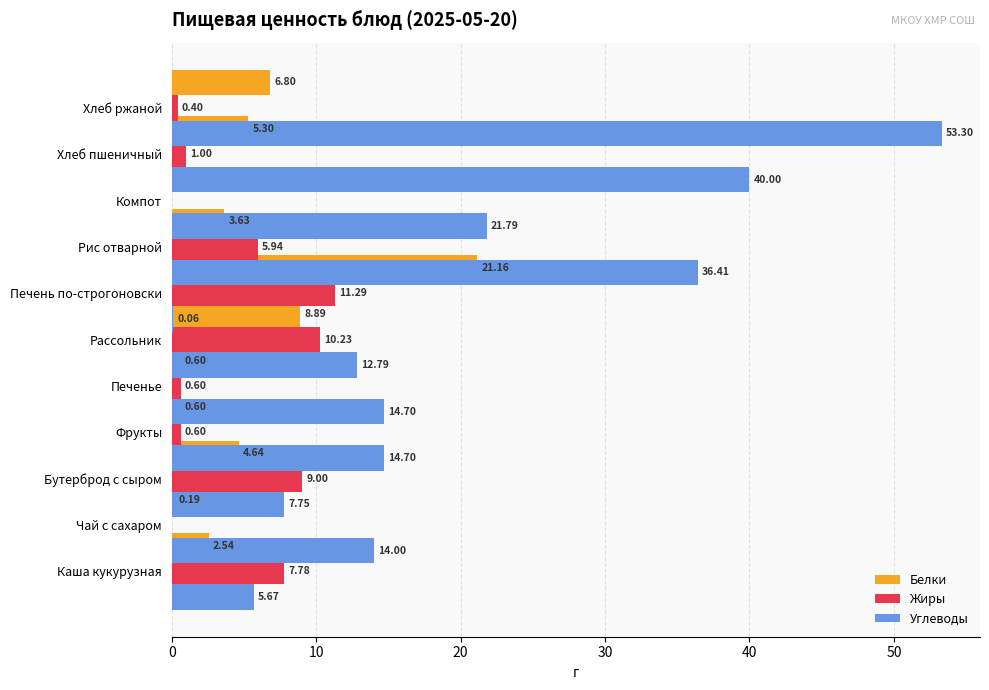

What is the difference between the Белки values at Чай с сахаром and Бутерброд с сыром?

2.4